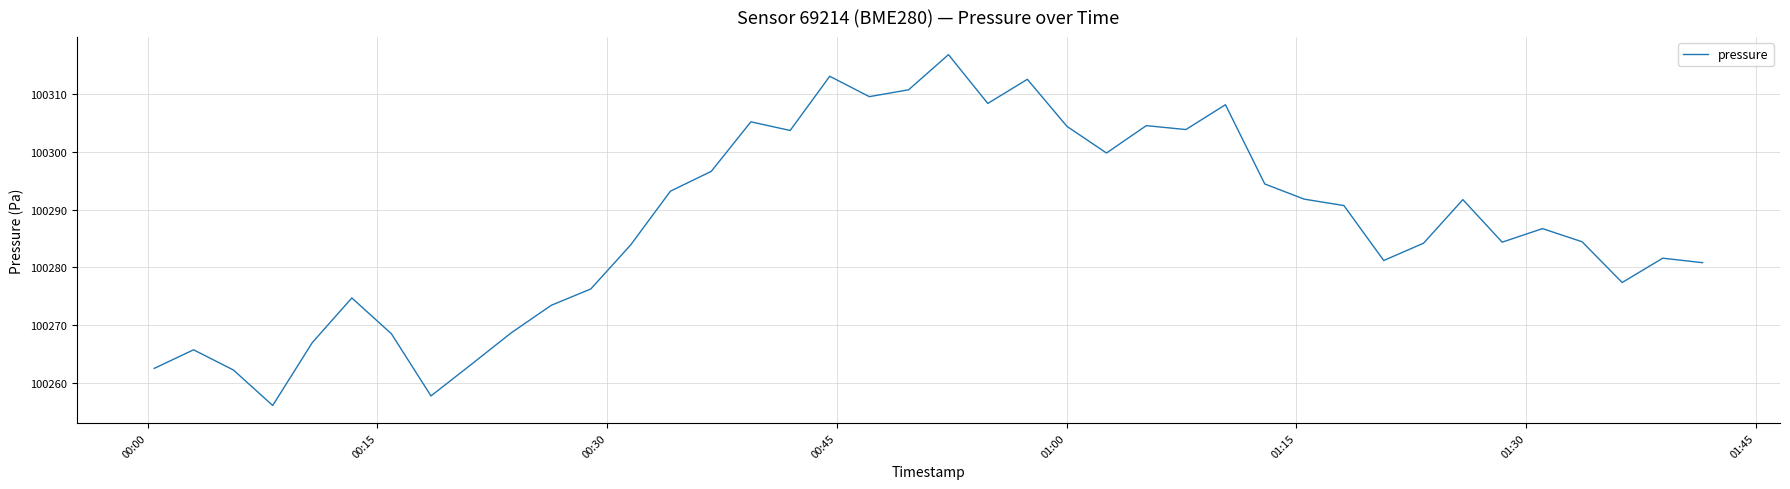

What is the maximum value shown in the chart?

100316.9